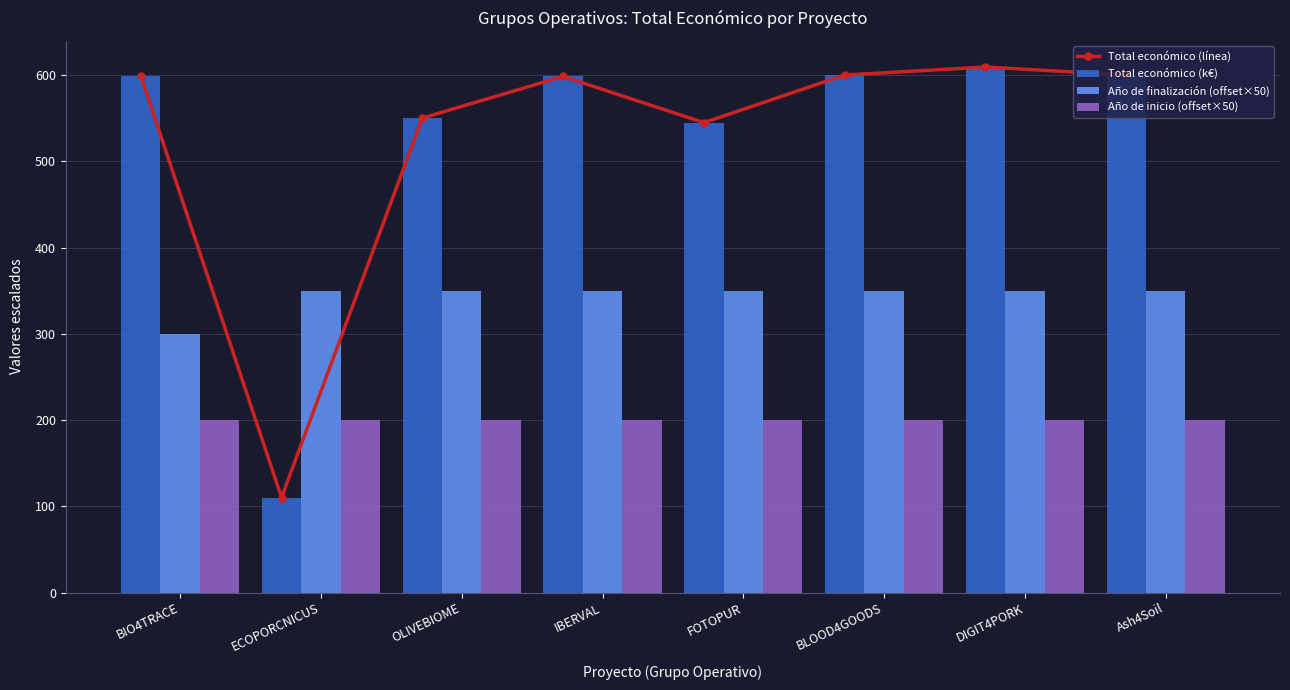

Reading left to right, extract all data points from this chart.

Total económico (línea): BIO4TRACE=599.3	ECOPORCNICUS=110.2	OLIVEBIOME=550.1	IBERVAL=598.3	FOTOPUR=544.7	BLOOD4GOODS=600.0	DIGIT4PORK=609.2	Ash4Soil=600.0
Total económico (k€): BIO4TRACE=599.3	ECOPORCNICUS=110.2	OLIVEBIOME=550.1	IBERVAL=598.3	FOTOPUR=544.7	BLOOD4GOODS=600.0	DIGIT4PORK=609.2	Ash4Soil=600.0
Año de finalización (offset×50): BIO4TRACE=300.0	ECOPORCNICUS=350.0	OLIVEBIOME=350.0	IBERVAL=350.0	FOTOPUR=350.0	BLOOD4GOODS=350.0	DIGIT4PORK=350.0	Ash4Soil=350.0
Año de inicio (offset×50): BIO4TRACE=200.0	ECOPORCNICUS=200.0	OLIVEBIOME=200.0	IBERVAL=200.0	FOTOPUR=200.0	BLOOD4GOODS=200.0	DIGIT4PORK=200.0	Ash4Soil=200.0